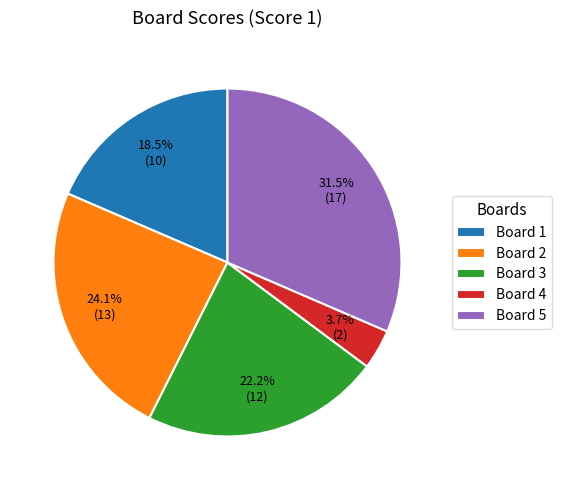

Does any single category account for the majority?

No